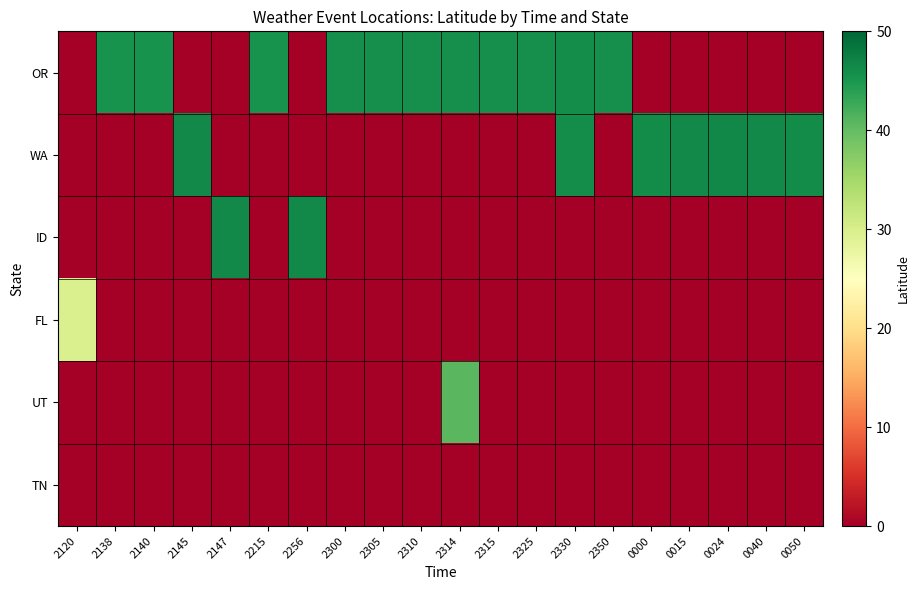

Rank the series by their maximum value, from highest to lowest.

WA, ID, OR, UT, FL, TN